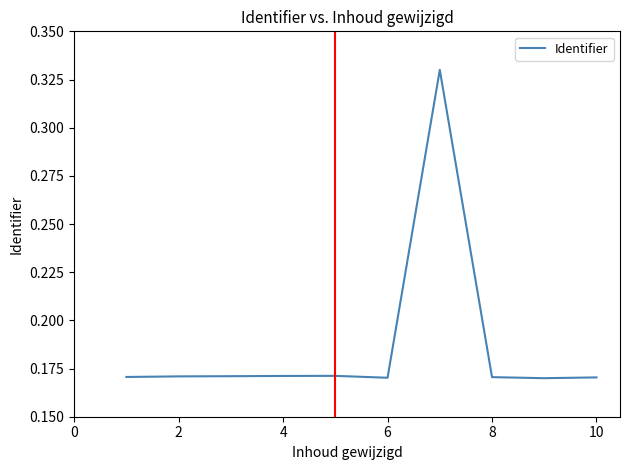

Reading left to right, transcribe all the data shown in this chart.

0.2	0.2	0.2	0.2	0.2	0.2	0.3	0.2	0.2	0.2